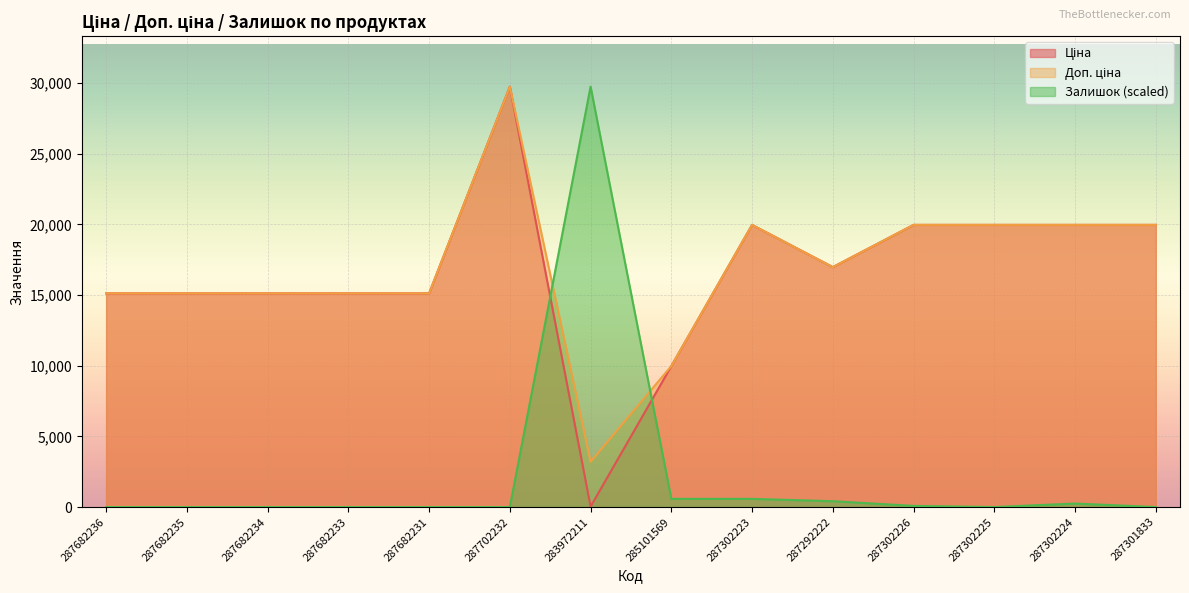

How many lines are shown in the chart?

3